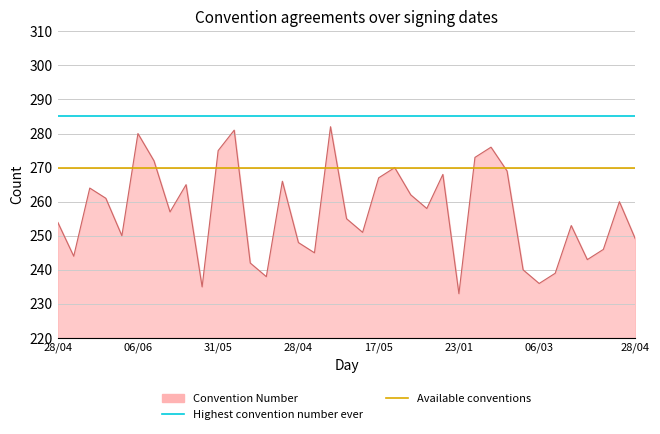

True or false: Available conventions has a value of 270 at 28/04.

True